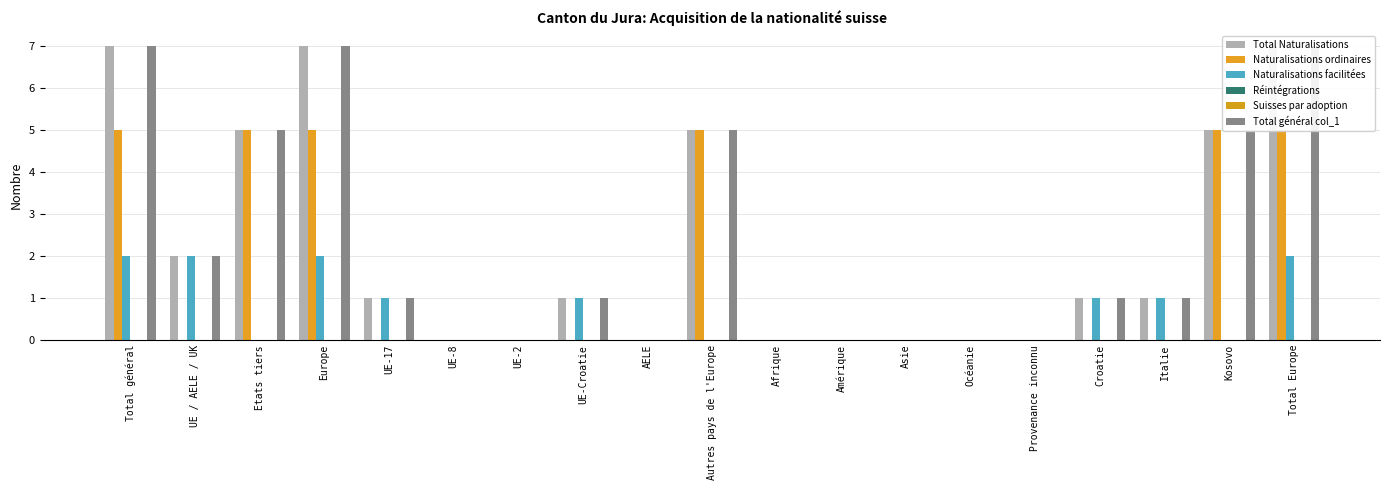

What is the label of the 14th bar from the right?

UE-8